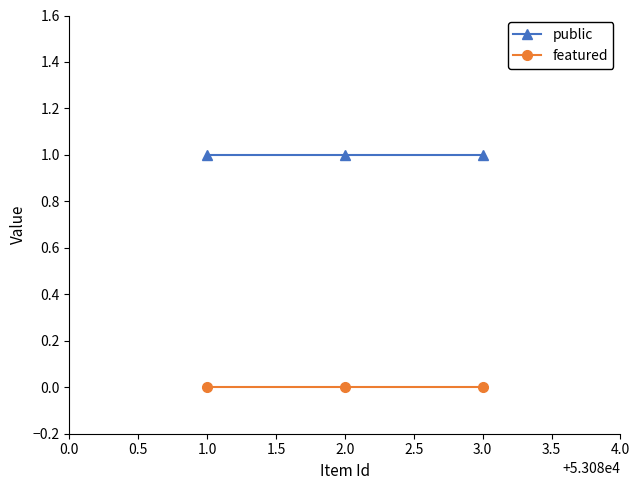

What is the value of the public point at the 2nd from the left?

1